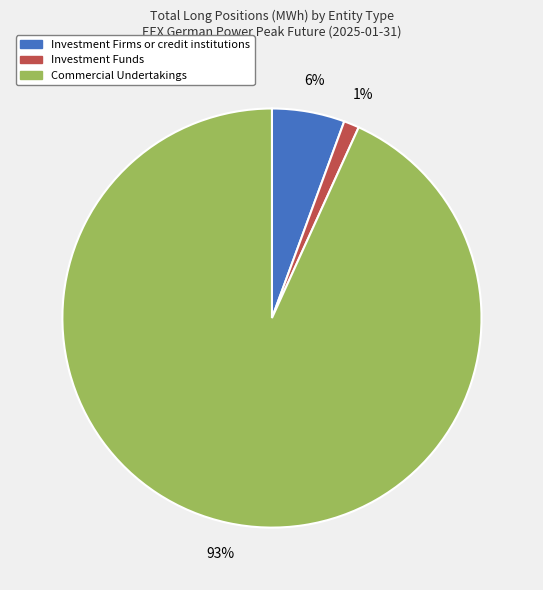

Does any single category account for the majority?

Yes